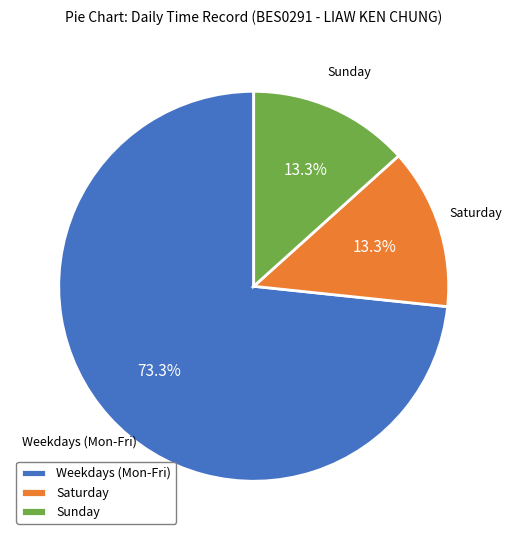

What is the largest slice in the pie chart?

Weekdays (Mon-Fri)